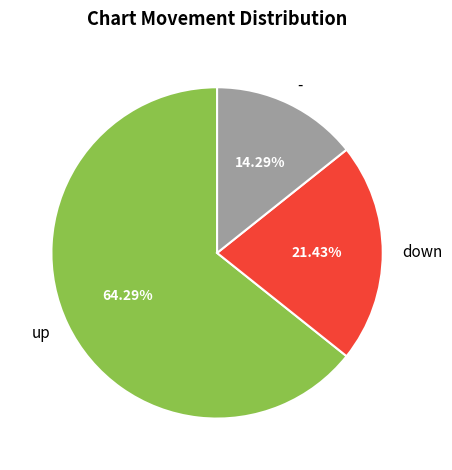

Count the number of slices in the pie.

3